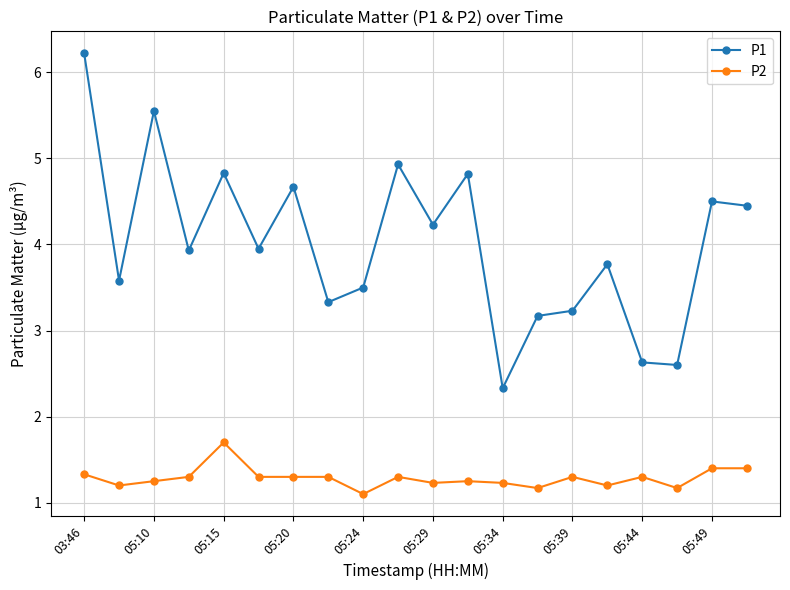

What is the difference between the maximum and minimum values in the P1 series?

3.9